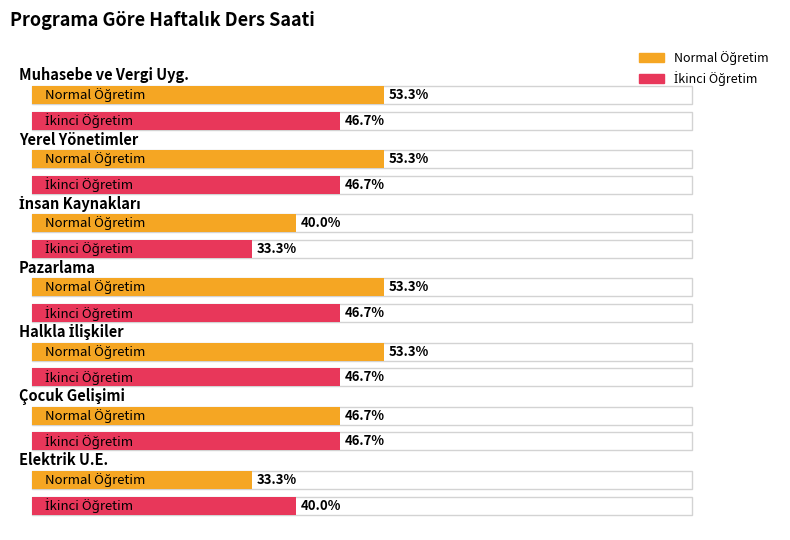

Is the value of İkinci Öğretim at Pazarlama greater than the value of Normal Öğretim at Pazarlama?

No